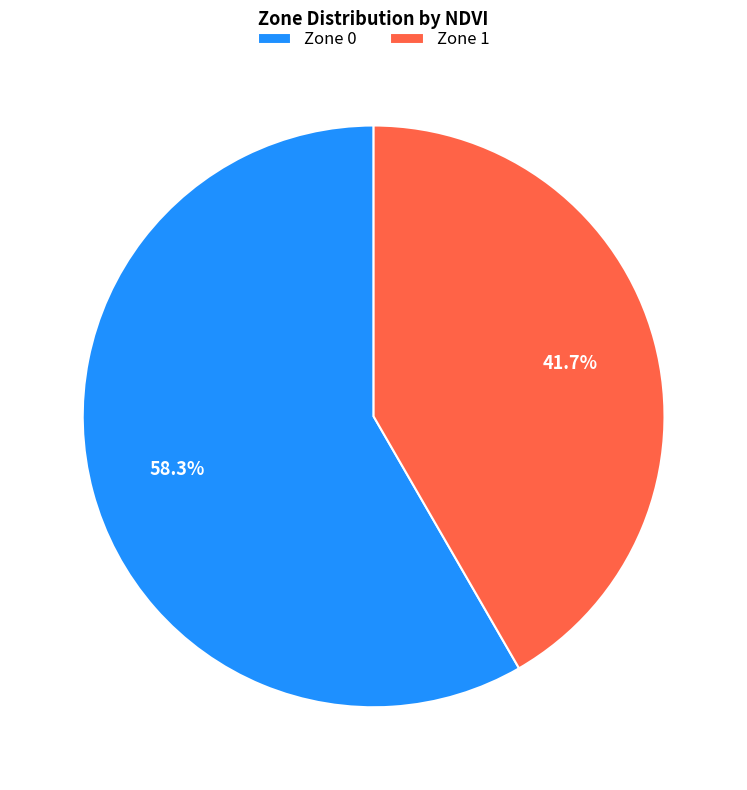

Count the number of slices in the pie.

2